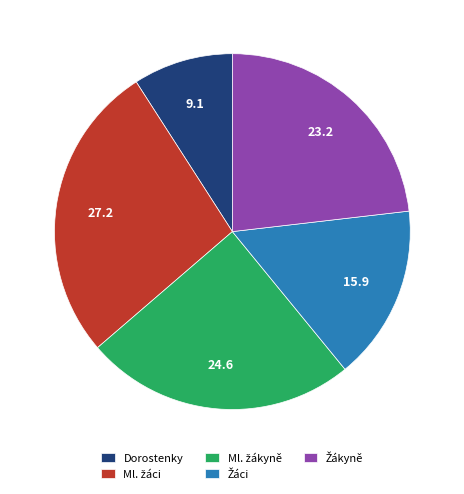

How many slices are in this pie chart?

5